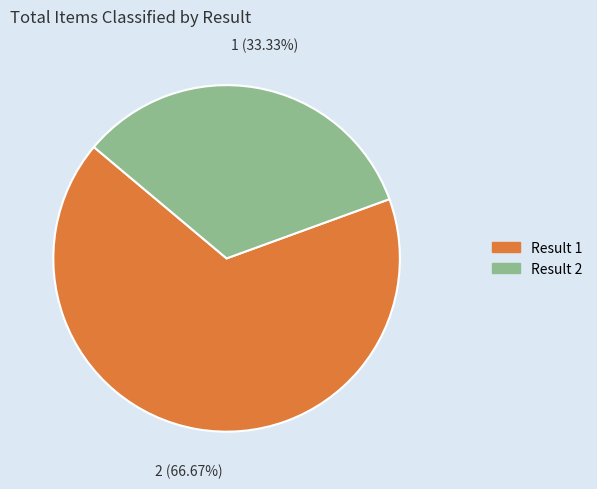

Does any single category account for the majority?

Yes